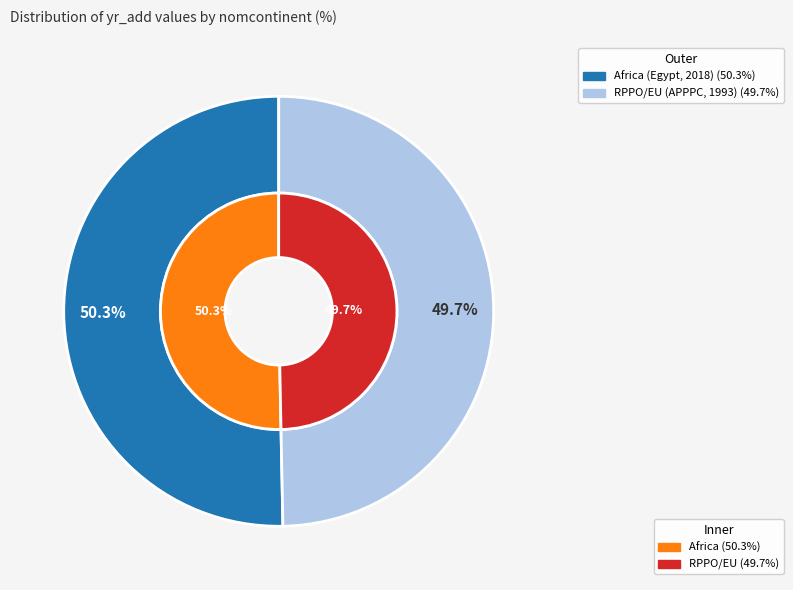

To the nearest percent, what is the difference between the largest and smallest slice percentages?

1%